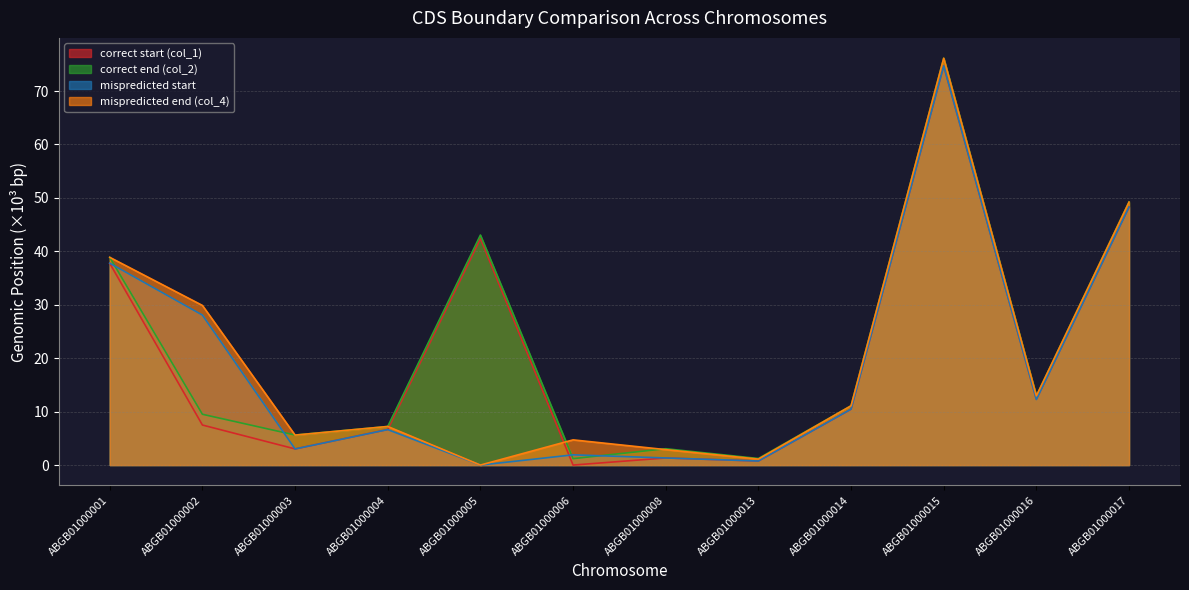

At which category does correct end (col_2) reach its first local peak?

ABGB01000005